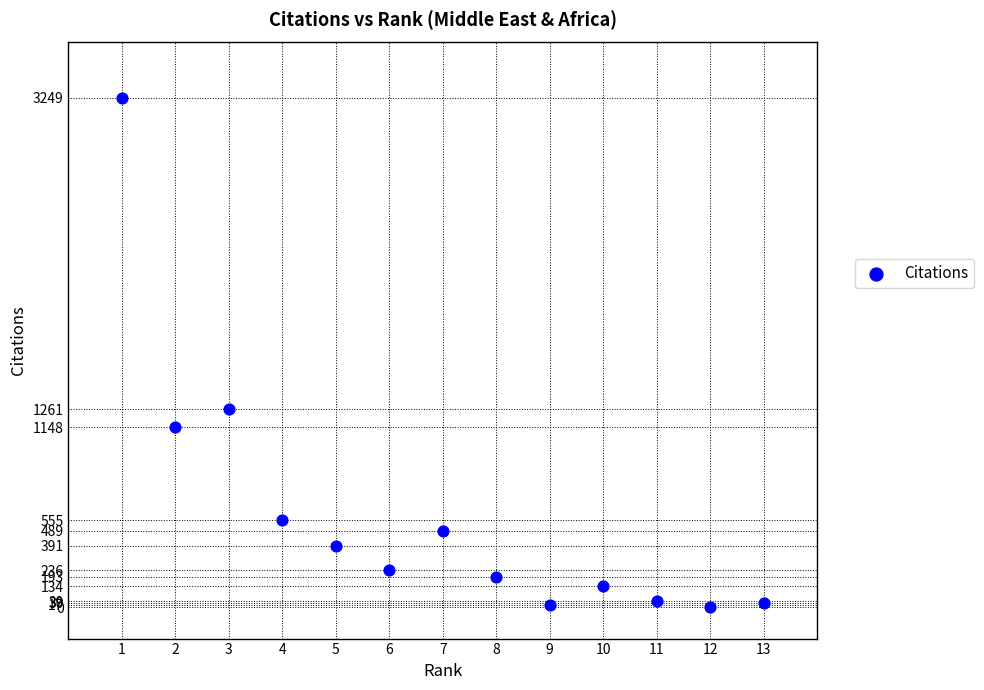

What Y value in the scatter plot is closest to 1624?

1261